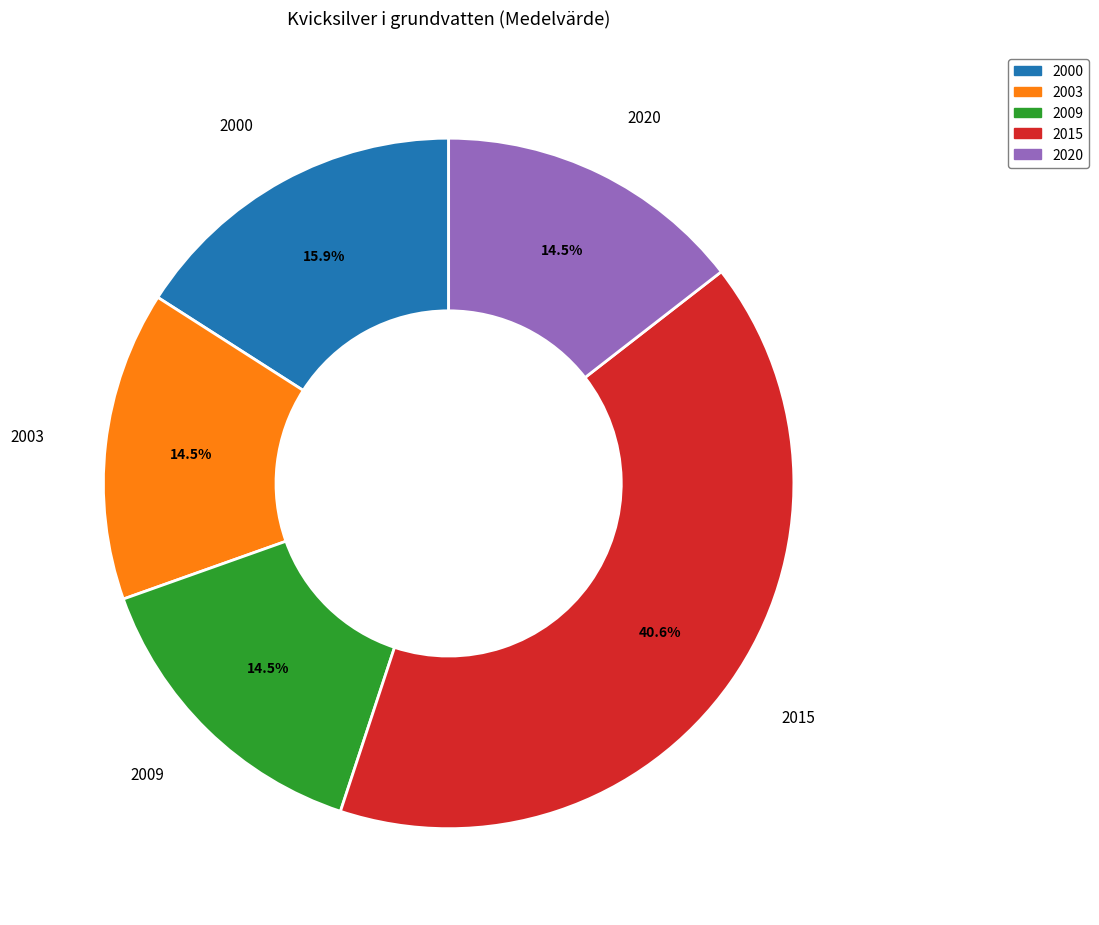

Does any single category account for the majority?

No